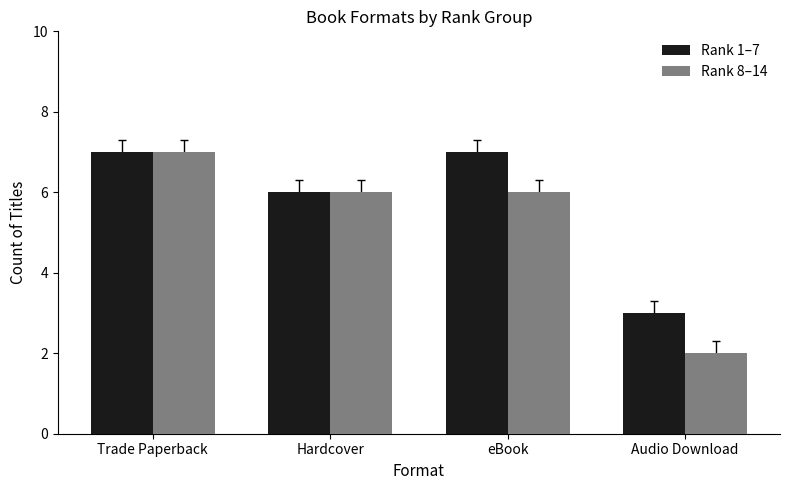

Reading left to right, extract all data points from this chart.

Rank 1–7: 7	6	7	3
Rank 8–14: 7	6	6	2